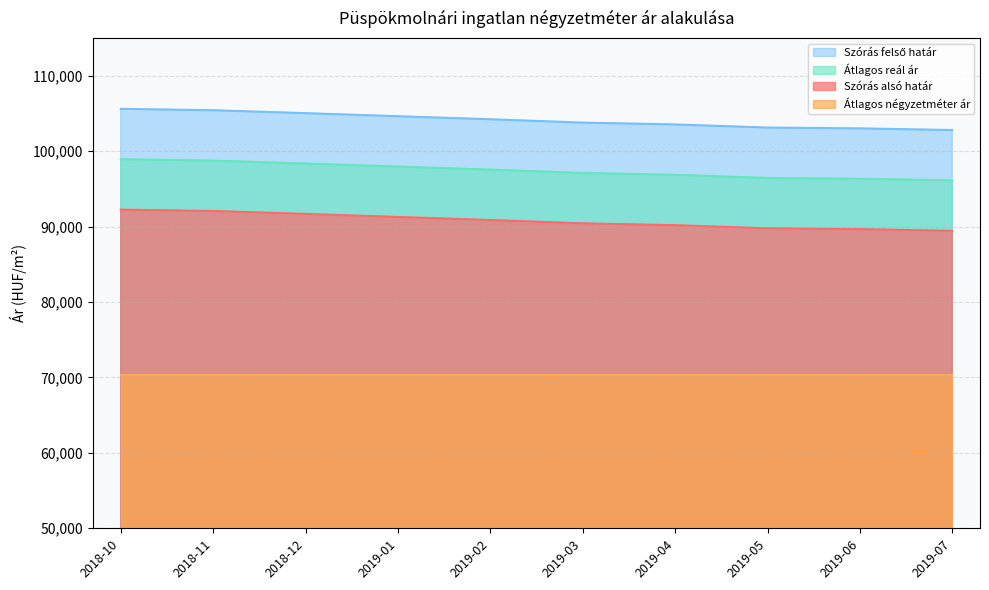

True or false: Szórás alsó határ and Átlagos reál ár cross at least once.

False